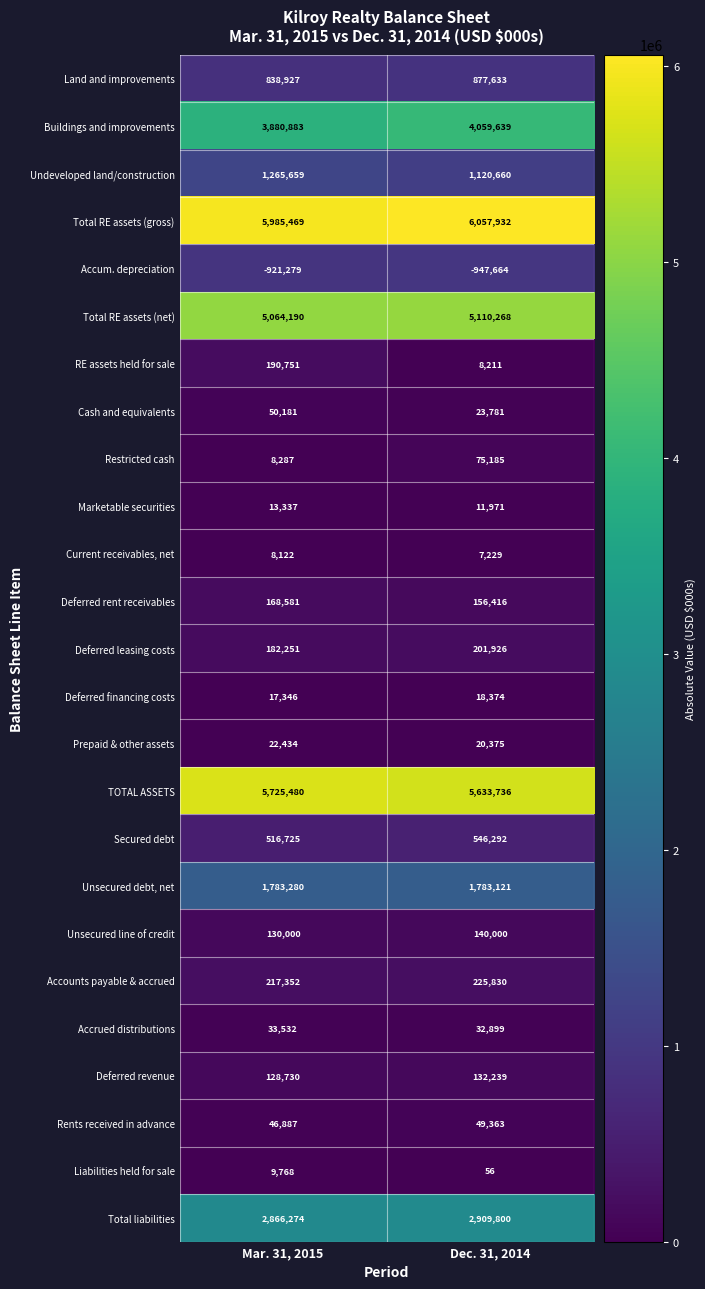

What is the sum of the Liabilities held for sale values at Mar. 31, 2015 and Dec. 31, 2014?

9824